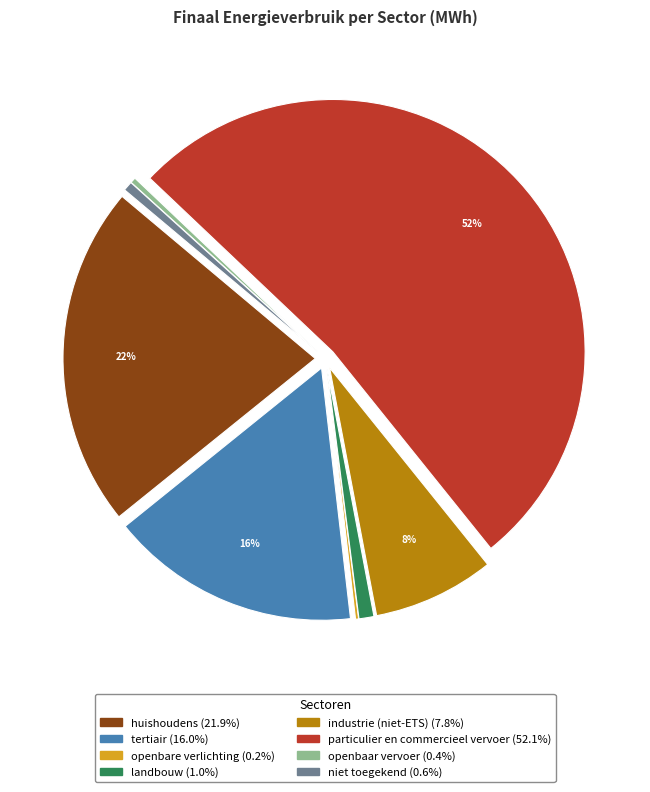

To the nearest percent, what percentage of the pie is tertiair?

16%